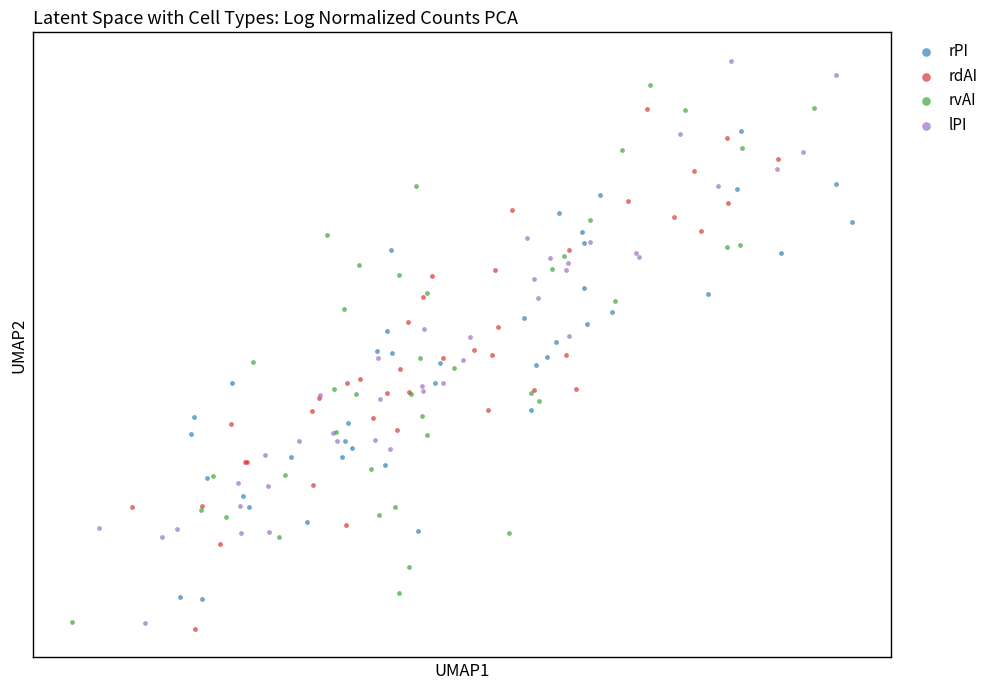

What are all the series names shown in the legend?

rPI, rdAI, rvAI, lPI